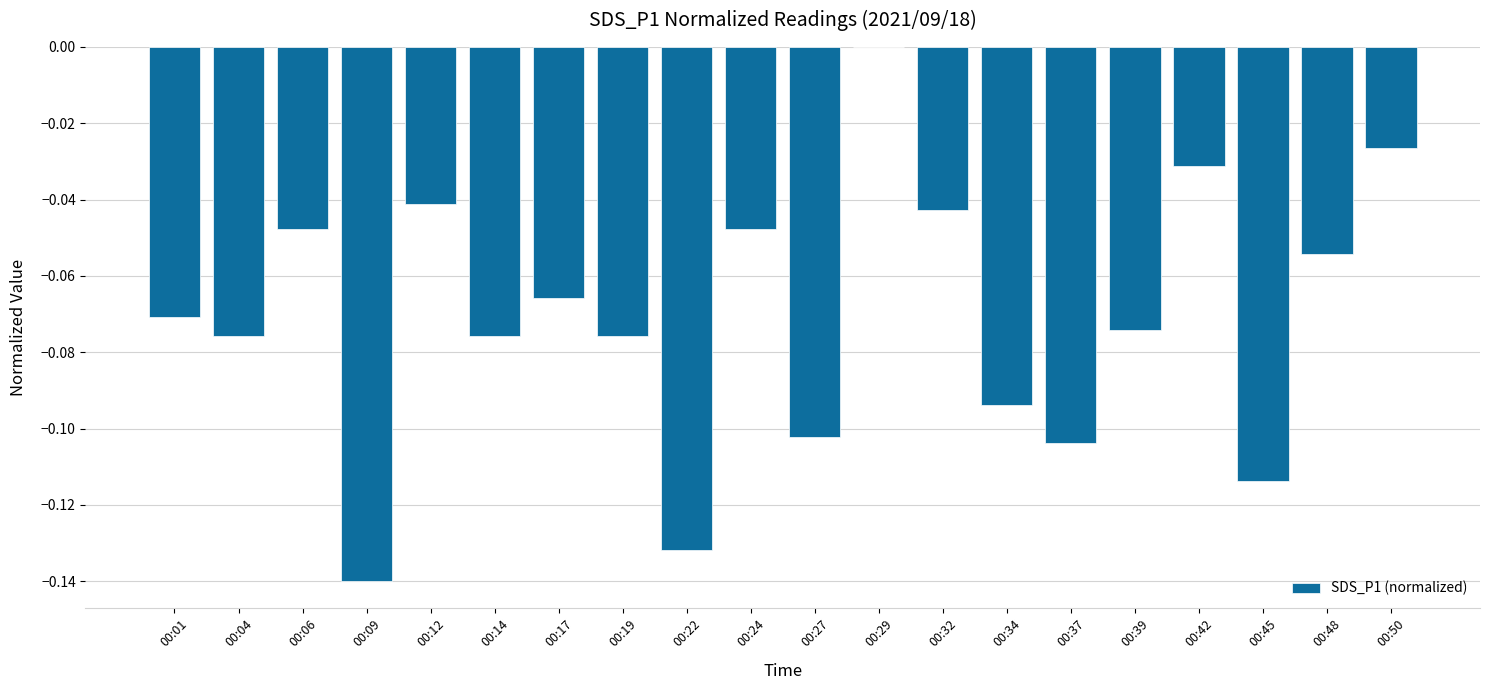

Which has a higher value, 00:45 or 00:14?

00:14